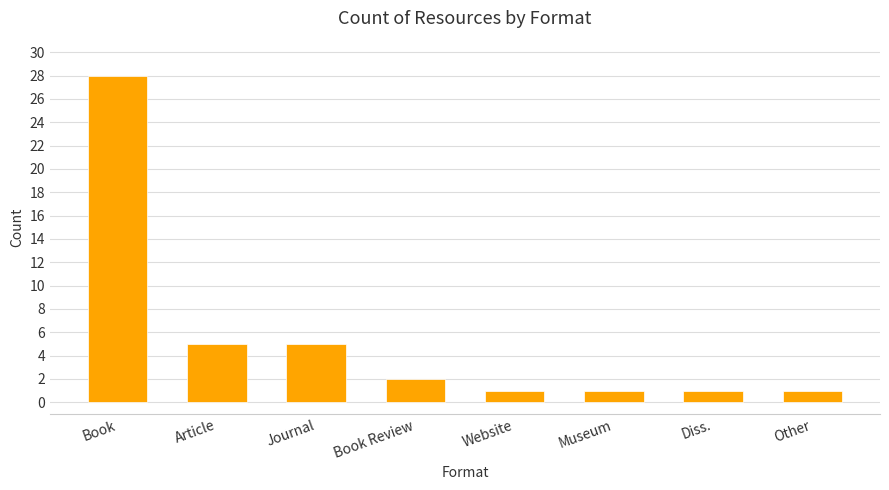

Reading left to right, what are all the values shown in this chart?

28	5	5	2	1	1	1	1